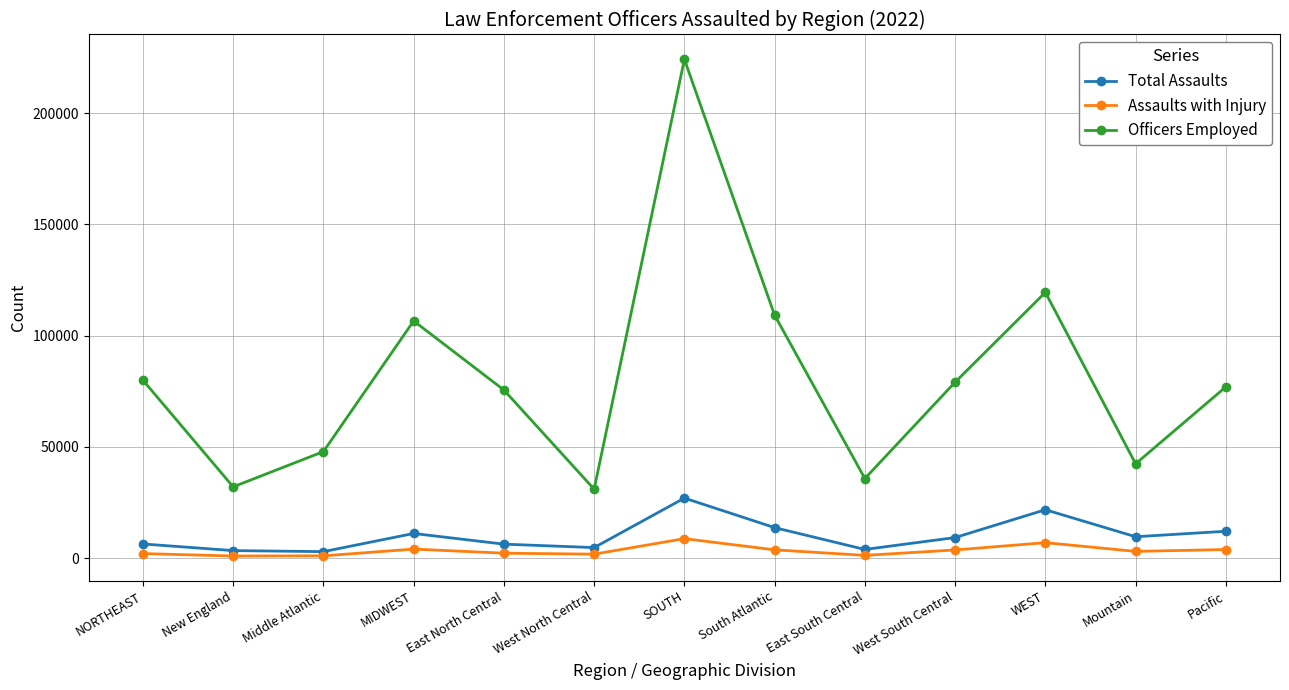

True or false: Total Assaults and Officers Employed intersect in this chart.

False